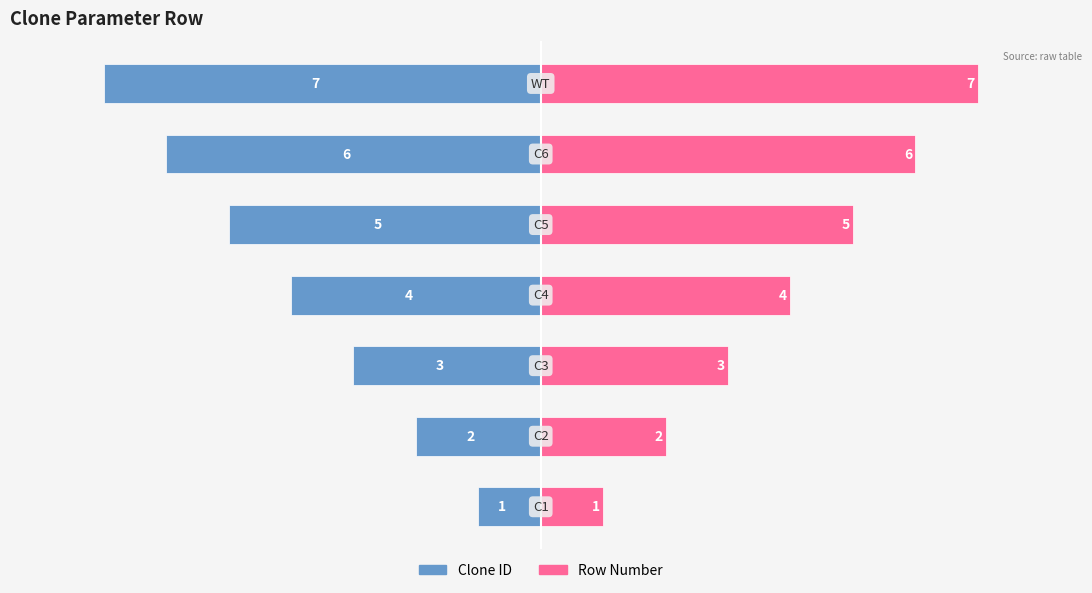

At how many categories does at least one series exceed -3?

7